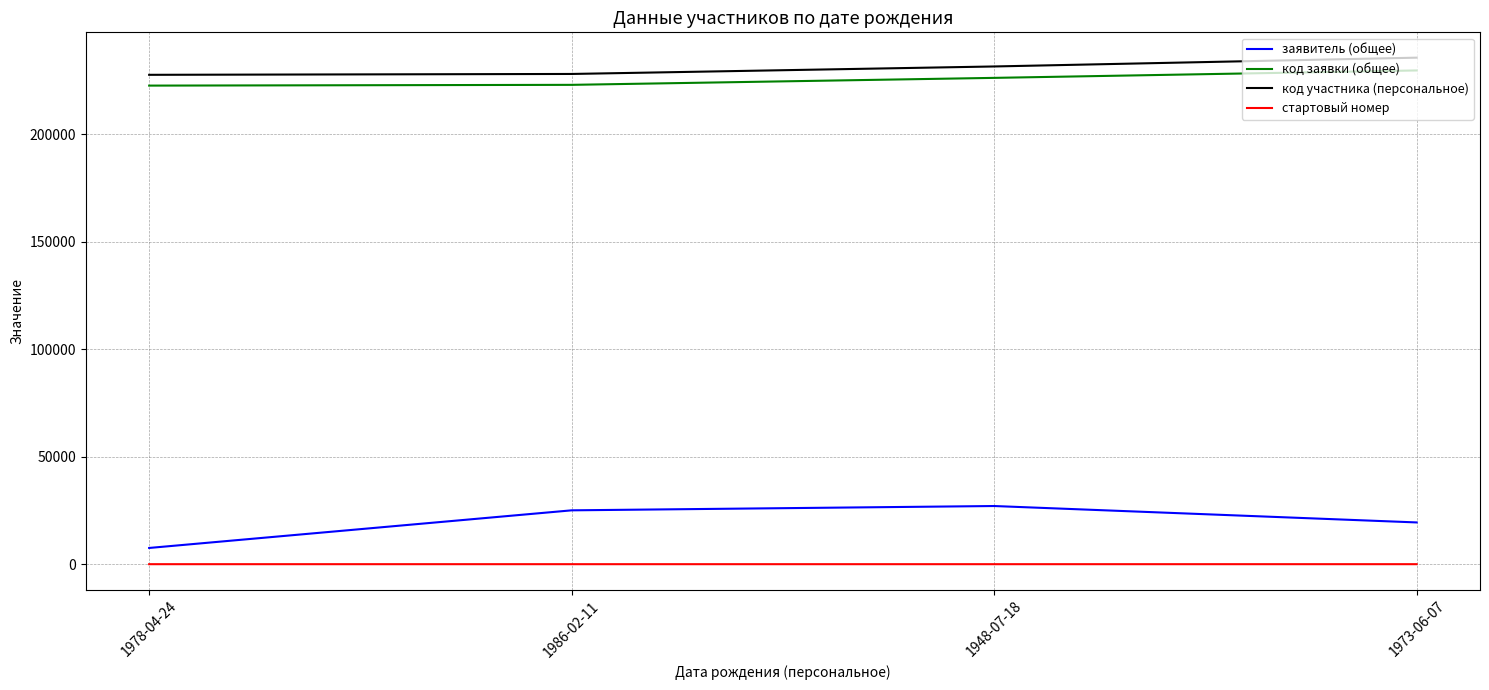

The value of заявитель (общее) at 1986-02-11 is 15876. True or false?

False